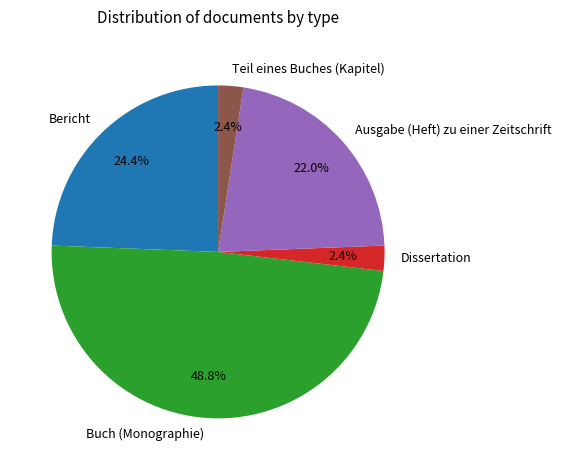

Which has a higher value, Dissertation or Buch (Monographie)?

Buch (Monographie)